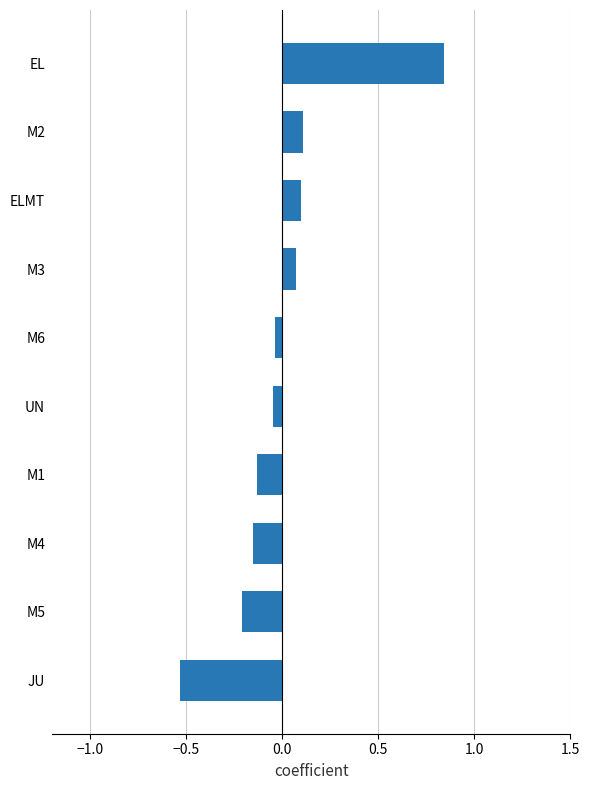

Does the chart contain stacked bars?

No